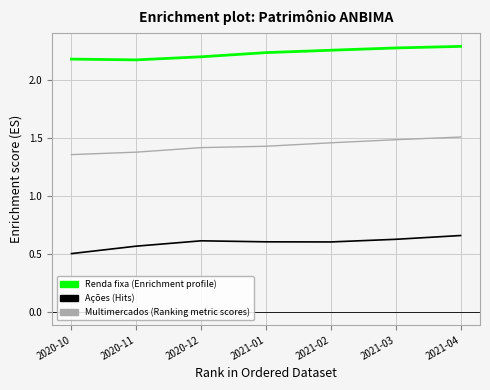

What is the total value across all series at 2020-11?

4.1